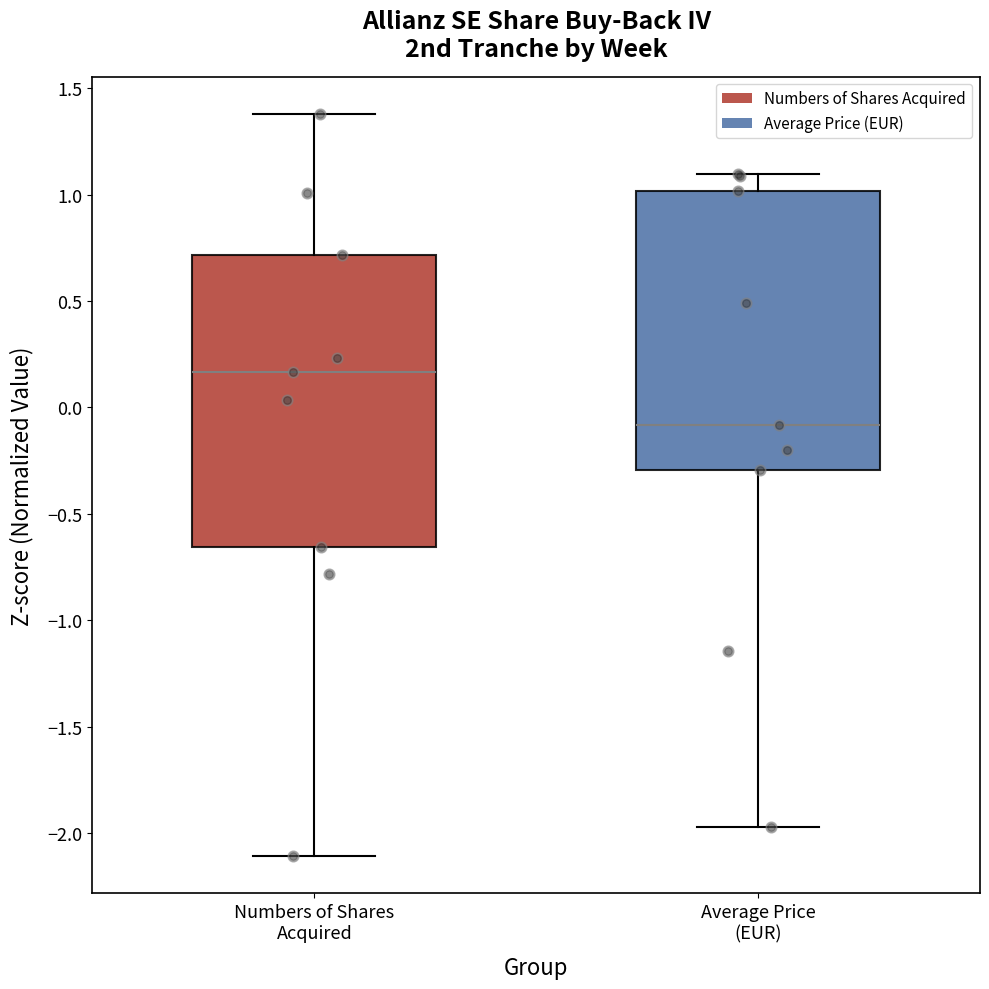

Where does the median line of the box for Numbers of Shares Acquired sit on the y-axis? The values are not printed on the chart, so give them approximately, as read against the axis.

0.15